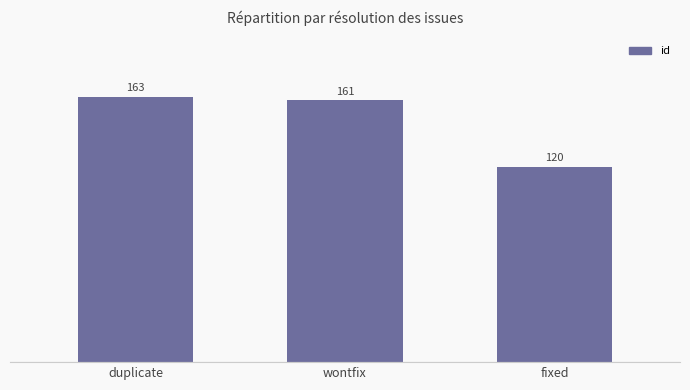

What is the average value?

148